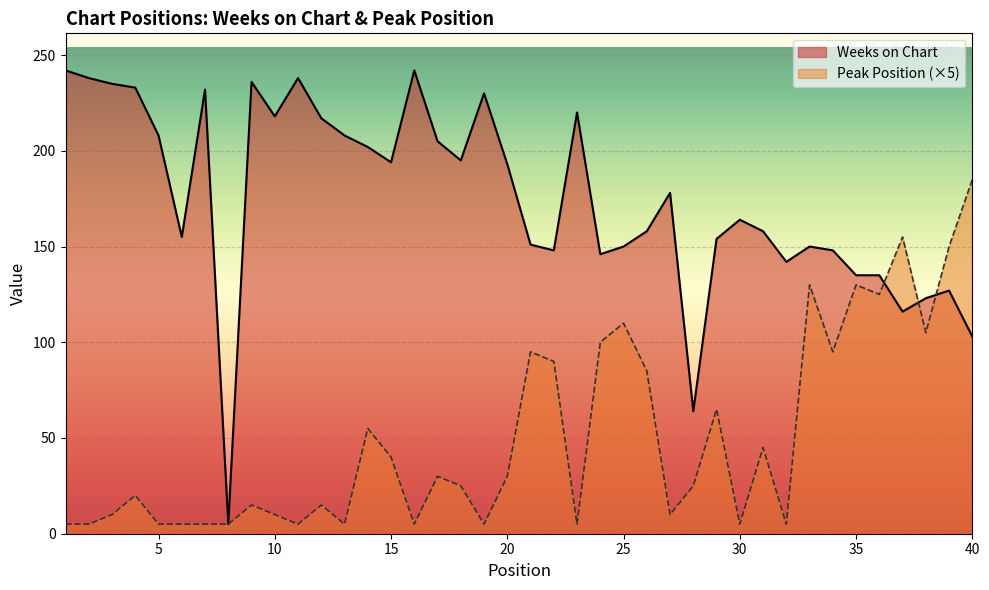

What is the difference between the highest and lowest values at 27?

168